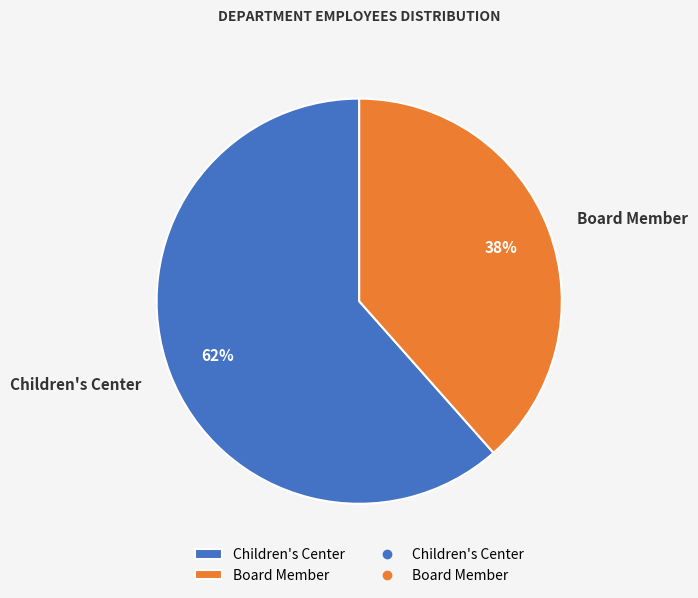

Approximately how many times larger is the value at Children's Center compared to Board Member?

1.6